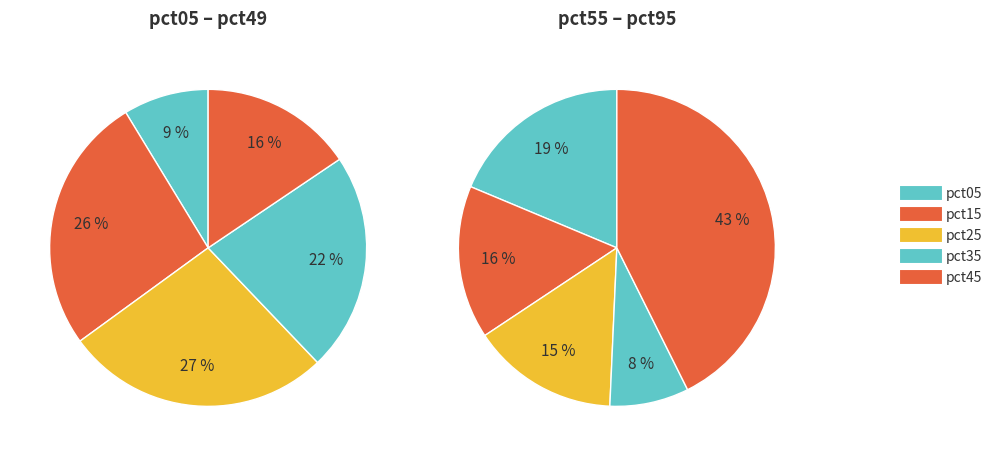

Is there any slice that represents more than half of the pie?

No